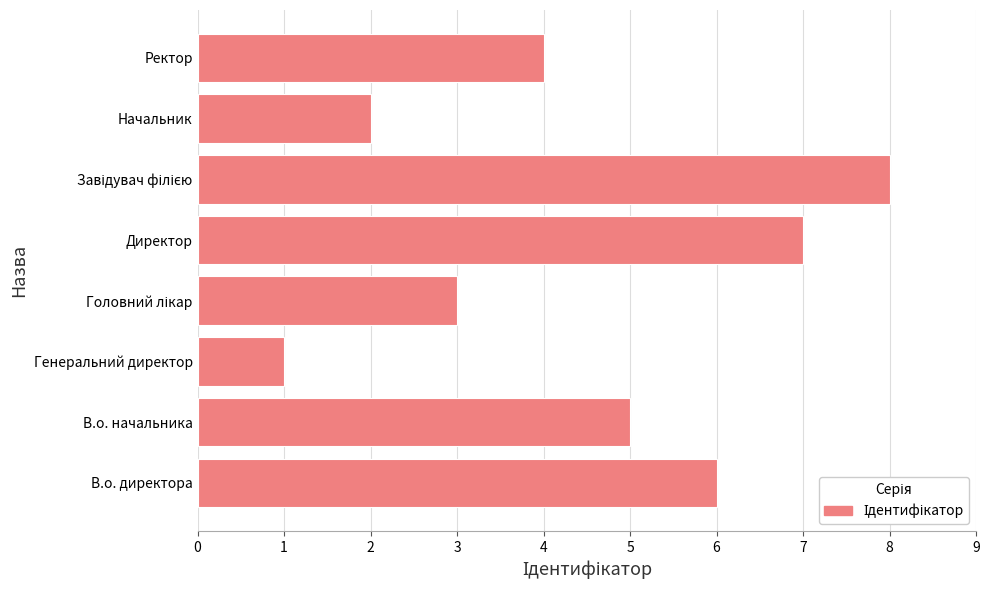

What is the sum of the values at В.о. директора and Директор?

13